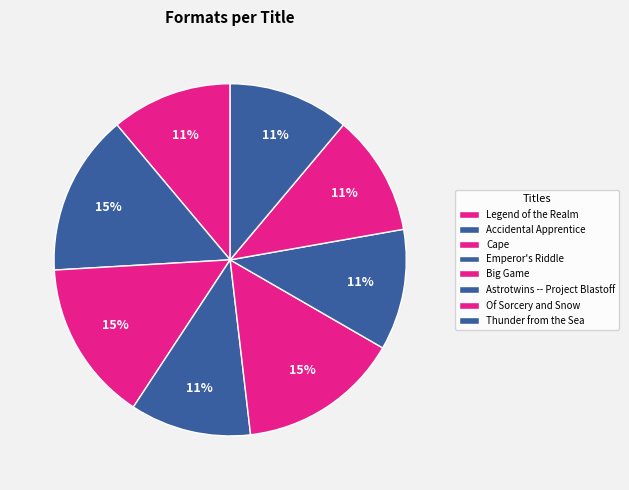

How many segments does this pie chart have?

8